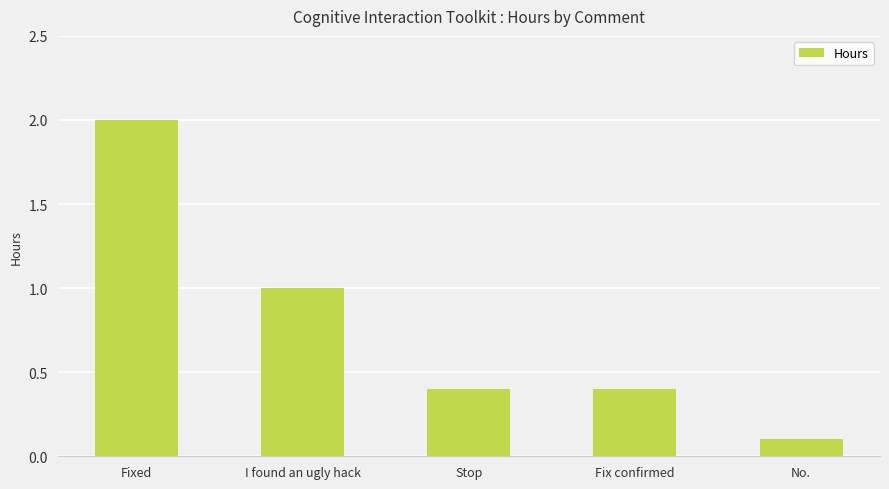

What is the approximate value at Stop?

0.4